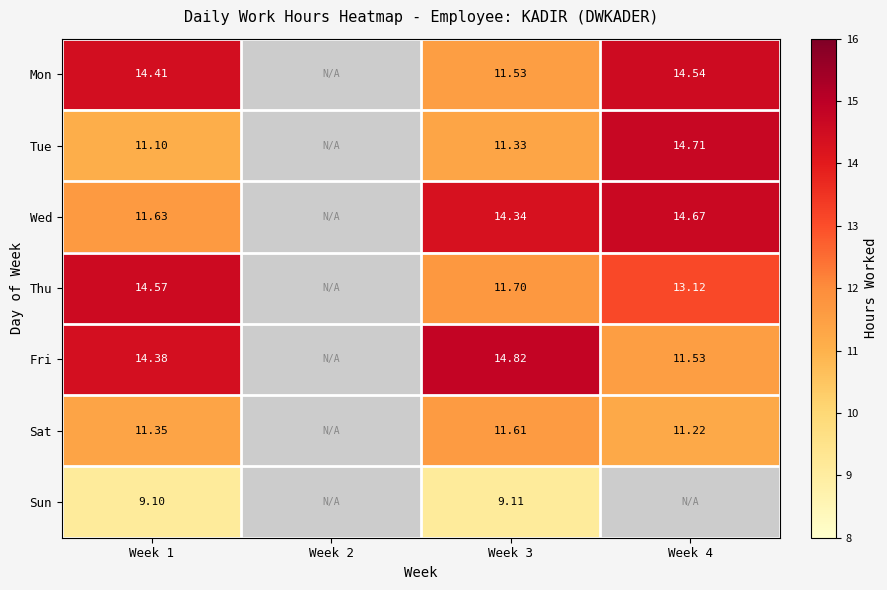

Is the value of Thu at Week 3 greater than the value of Sat at Week 4?

Yes